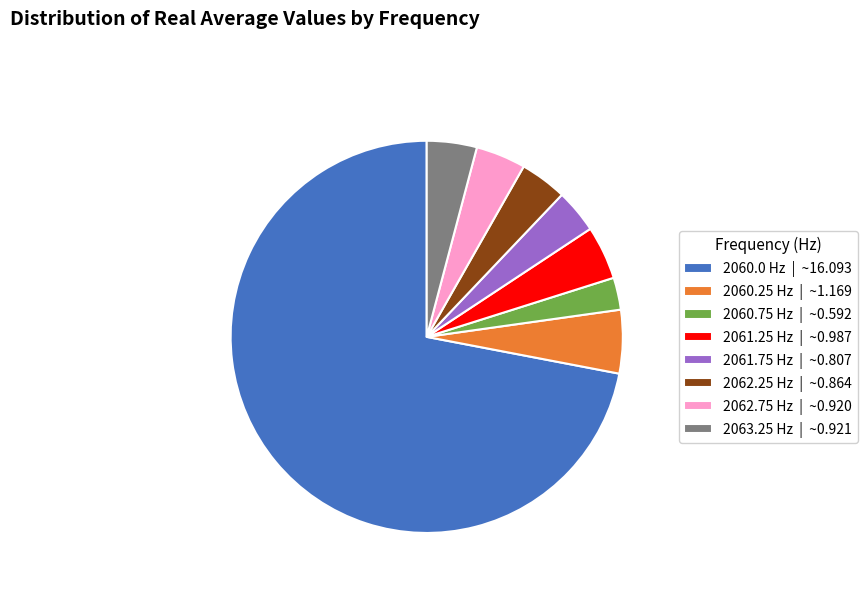

What is the ratio of the value at 2063.25 Hz | ~0.921 to the value at 2062.75 Hz | ~0.920?

1.0